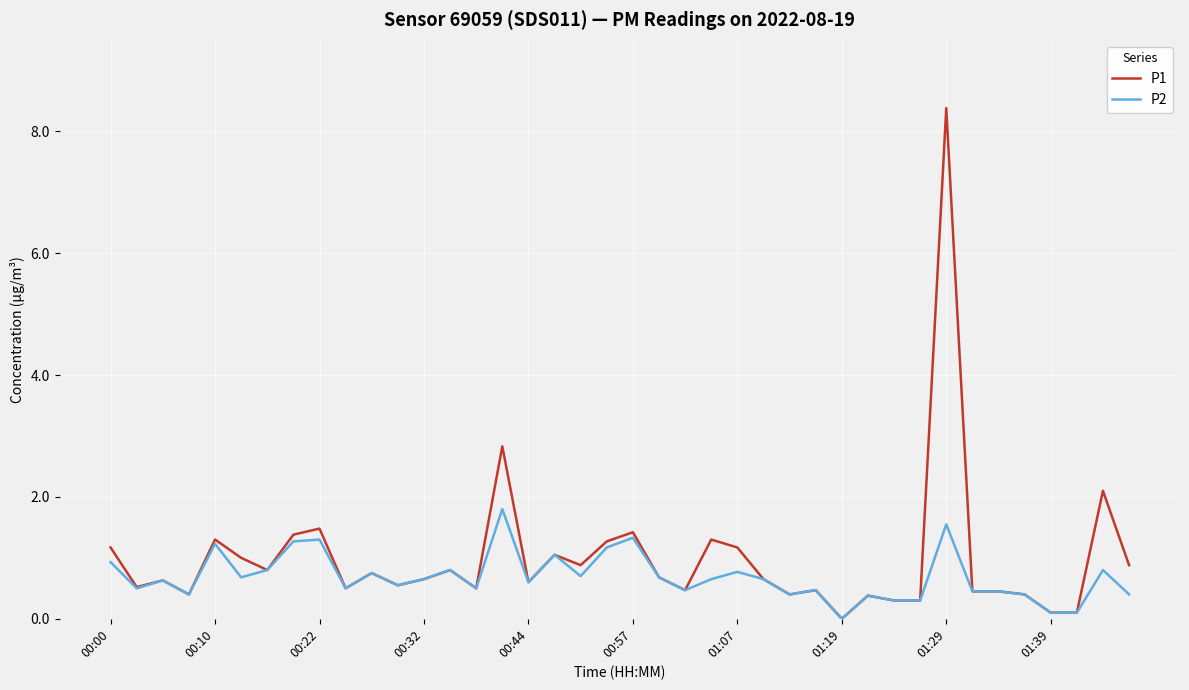

How many lines are shown in the chart?

2